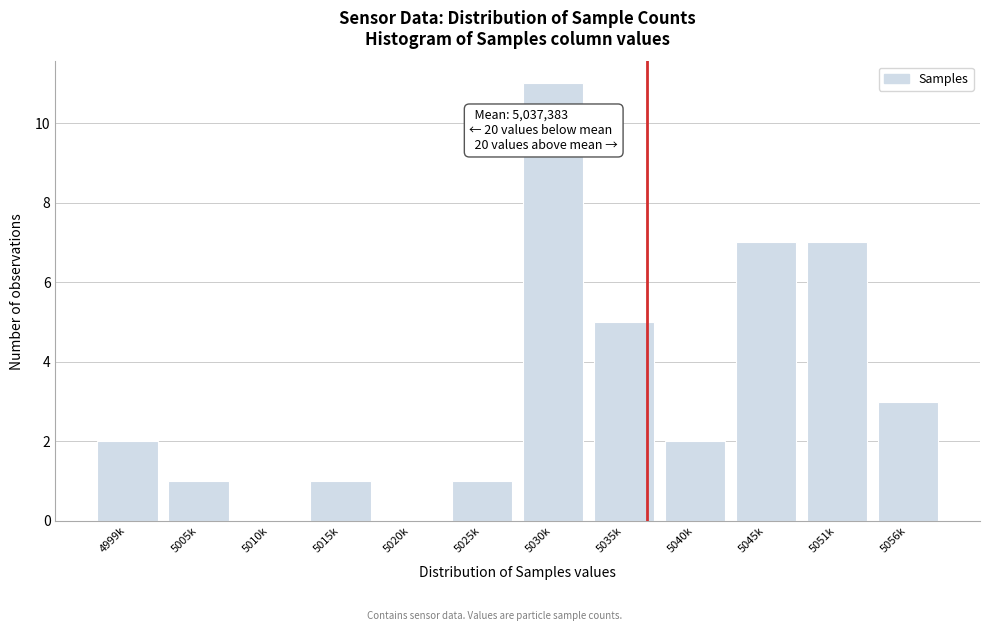

Reading right to left, what are all the values shown in this chart?

5056k=3	5051k=7	5045k=7	5040k=2	5035k=5	5030k=11	5025k=1	5020k=0	5015k=1	5010k=0	5005k=1	4999k=2